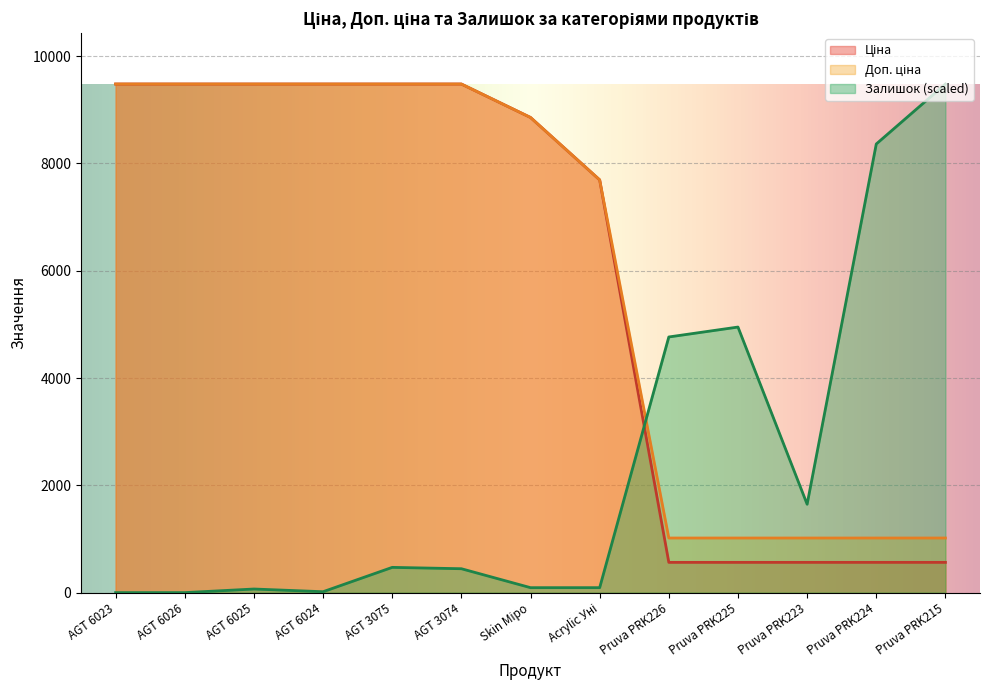

At how many categories does at least one series exceed 8038?

9